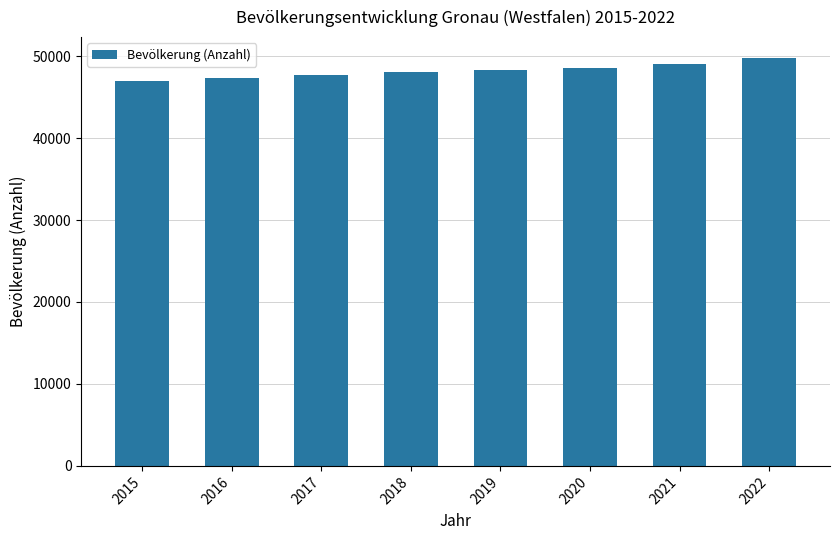

How many data points does each series have?

8